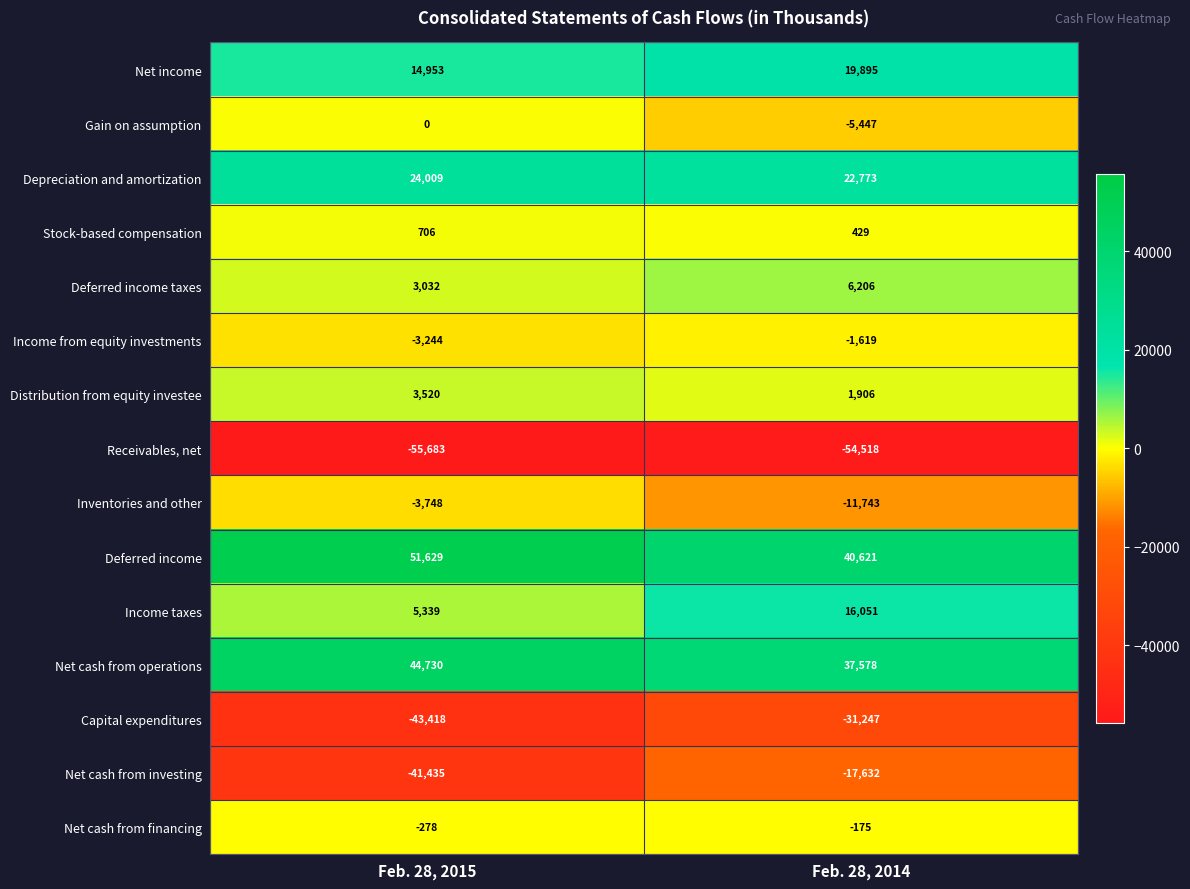

Read the Deferred income value at Feb. 28, 2014.

40621